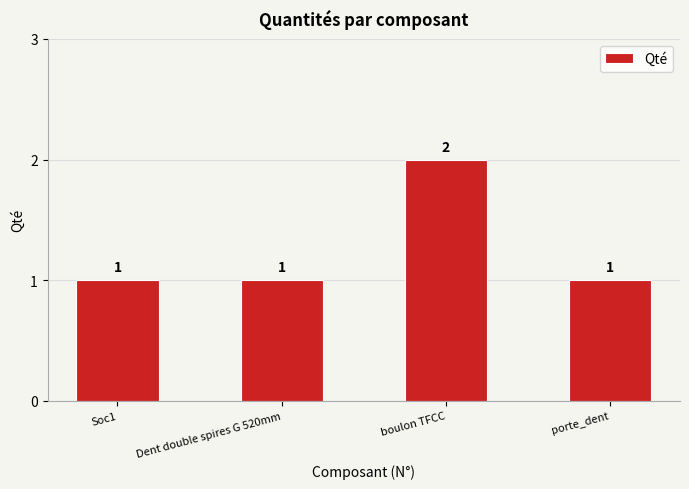

At which category does the chart reach its peak across all series?

boulon TFCC